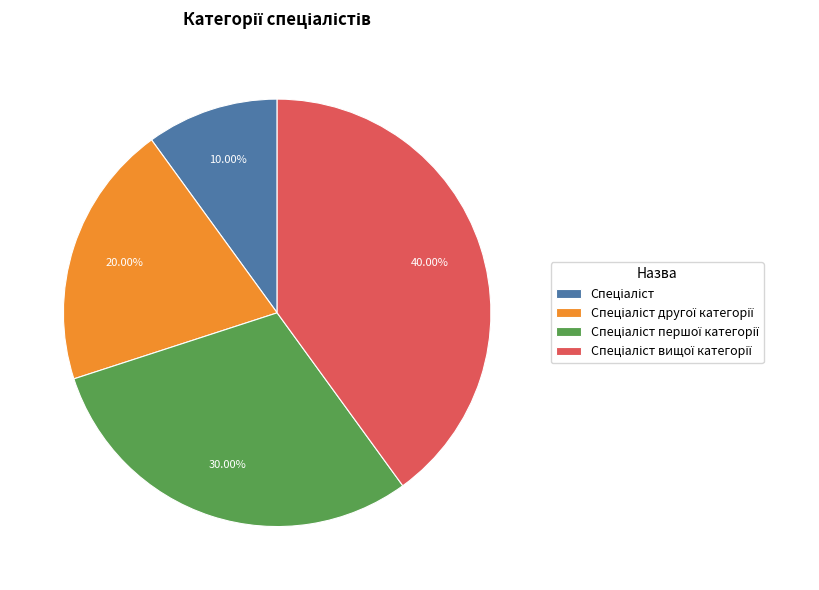

Does any single category account for the majority?

No